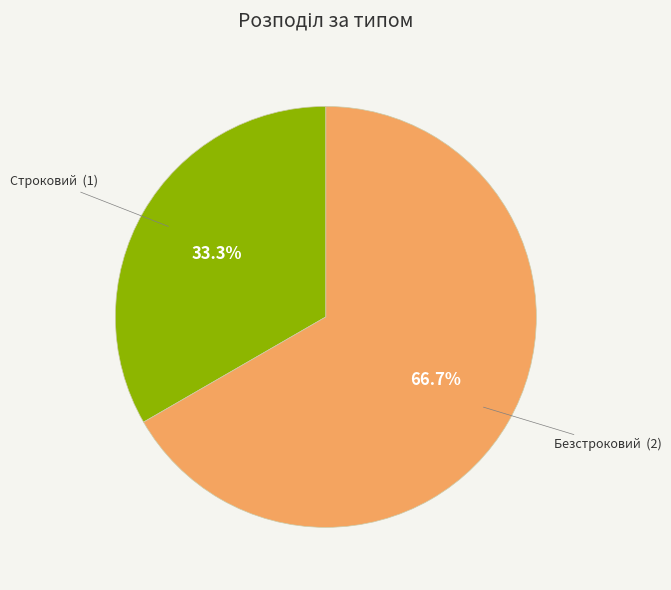

What is the smallest slice in the pie chart?

Строковий